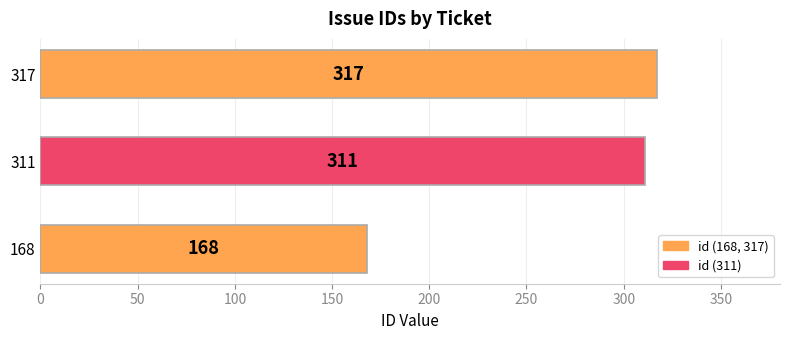

At which label is the value closest to 242?

311